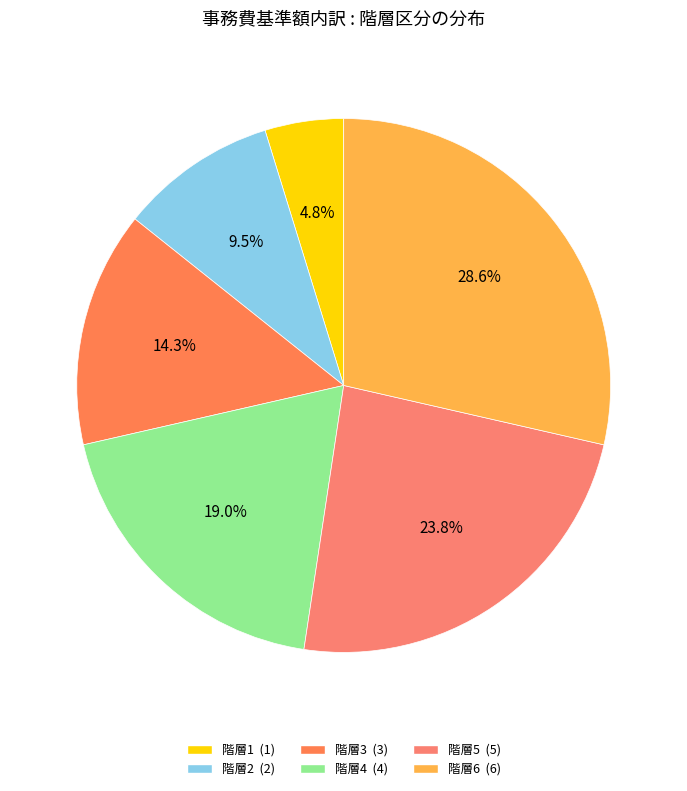

How many slices are in this pie chart?

6